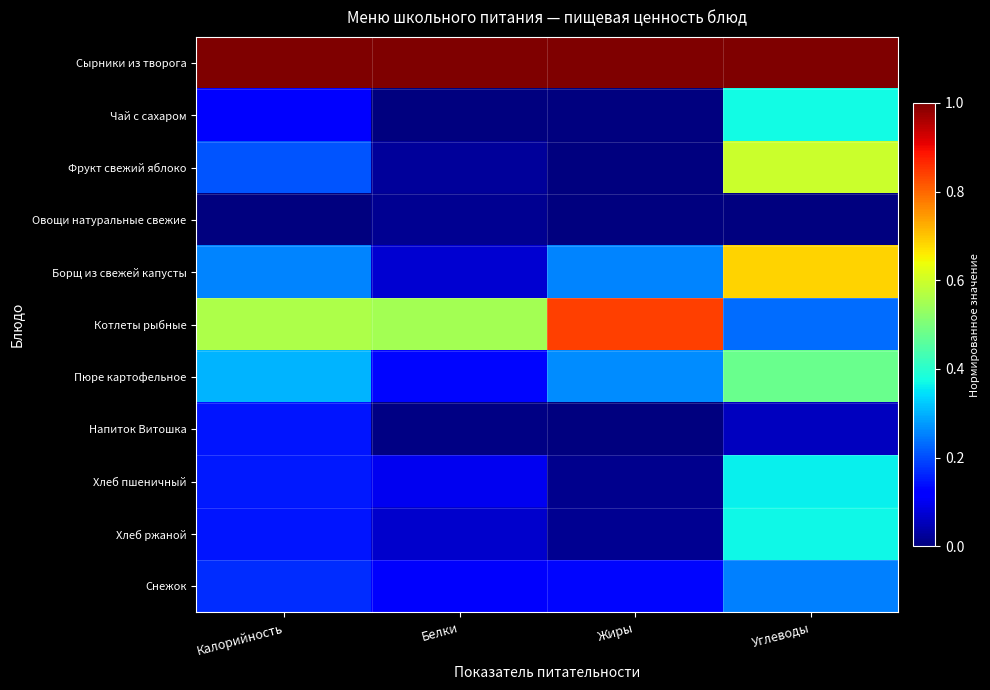

Reading right to left, transcribe all the data shown in this chart.

Сырники из творога: Углеводы=1.0	Жиры=1.0	Белки=1.0	Калорийность=1.0
Чай с сахаром: Углеводы=0.4	Жиры=0.0	Белки=0.0	Калорийность=0.1
Фрукт свежий яблоко: Углеводы=0.6	Жиры=0.0	Белки=0.0	Калорийность=0.2
Овощи натуральные свежие: Углеводы=0.0	Жиры=0.0	Белки=0.0	Калорийность=0.0
Борщ из свежей капусты: Углеводы=0.7	Жиры=0.3	Белки=0.1	Калорийность=0.3
Котлеты рыбные: Углеводы=0.2	Жиры=0.8	Белки=0.5	Калорийность=0.6
Пюре картофельное: Углеводы=0.5	Жиры=0.3	Белки=0.1	Калорийность=0.3
Напиток Витошка: Углеводы=0.1	Жиры=0.0	Белки=0.0	Калорийность=0.1
Хлеб пшеничный: Углеводы=0.4	Жиры=0.0	Белки=0.1	Калорийность=0.1
Хлеб ржаной: Углеводы=0.4	Жиры=0.0	Белки=0.1	Калорийность=0.1
Снежок: Углеводы=0.3	Жиры=0.1	Белки=0.1	Калорийность=0.2